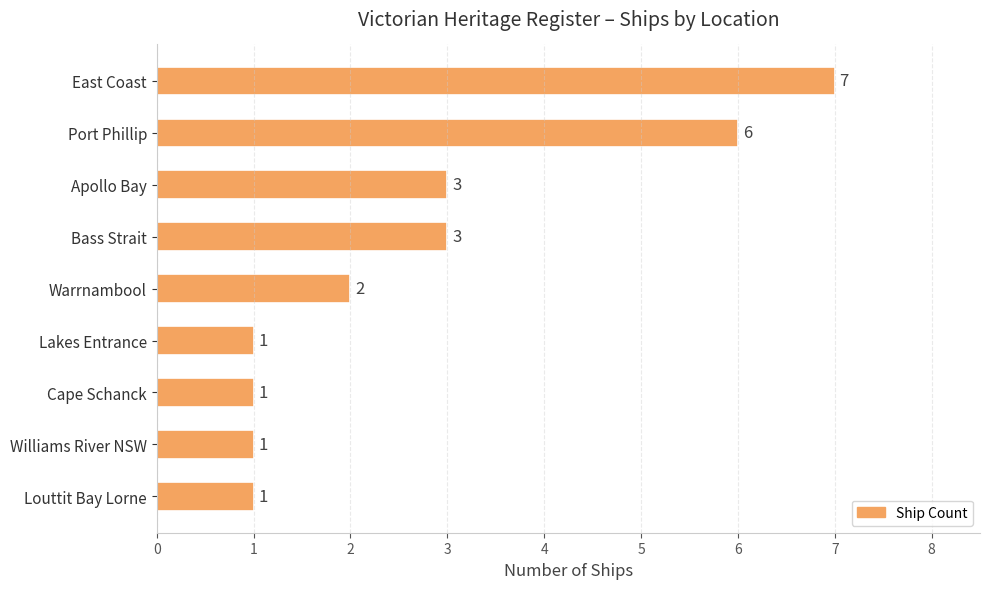

Count the number of data series in this chart.

1